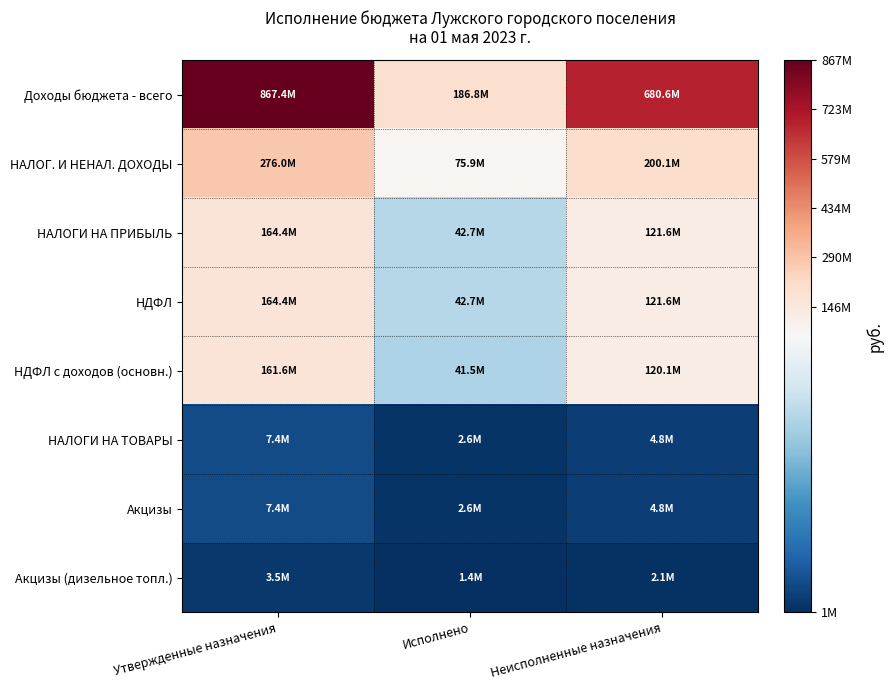

How many categories are shown in the chart?

3